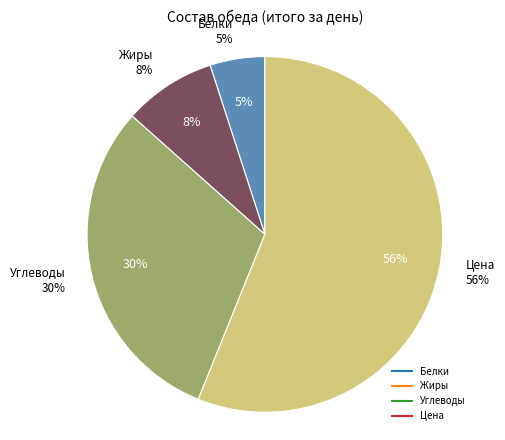

To the nearest percent, what is the combined percentage of Цена and Углеводы?

87%